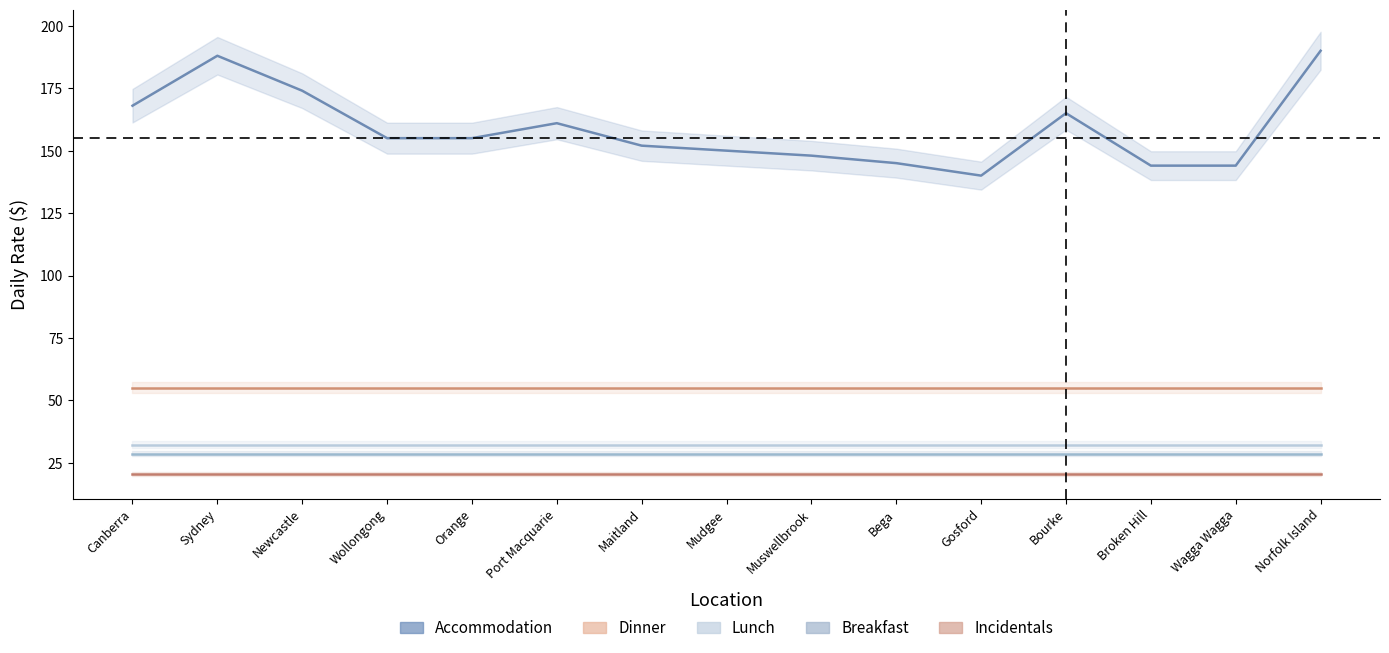

How many lines are shown in the chart?

5